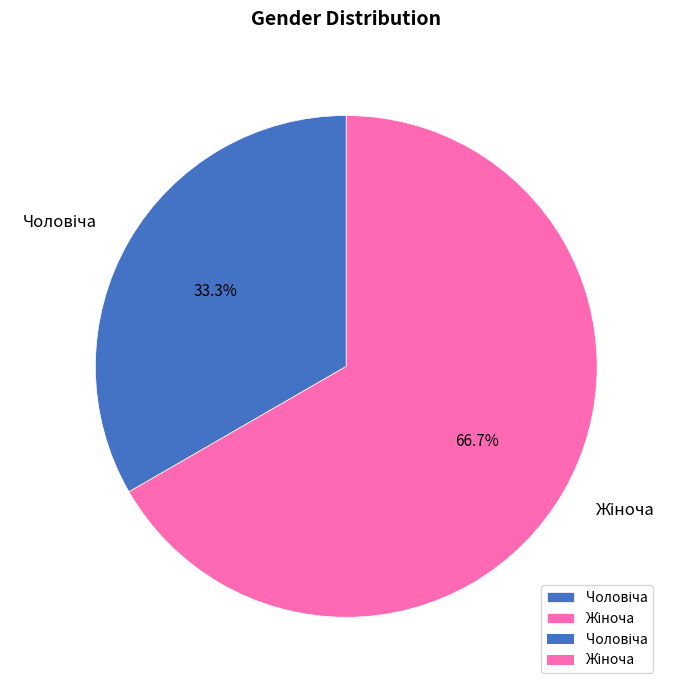

Is there any slice that represents more than half of the pie?

Yes